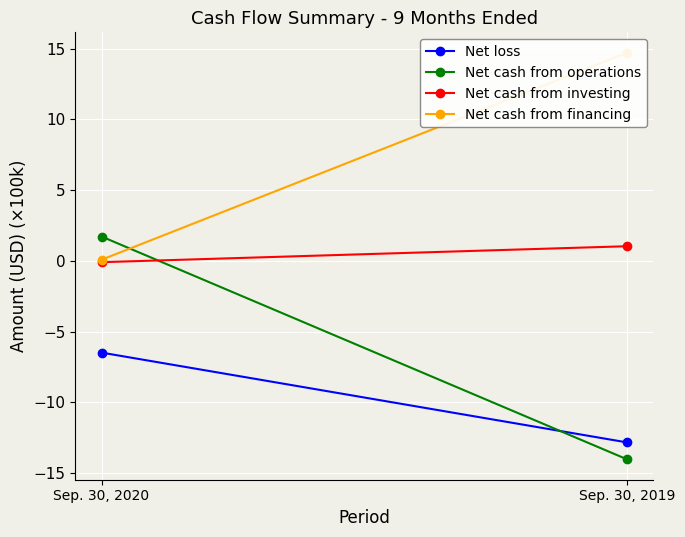

Reading right to left, extract all data points from this chart.

Net loss: -12.8	-6.5
Net cash from operations: -14.0	1.7
Net cash from investing: 1.0	-0.1
Net cash from financing: 14.7	0.1